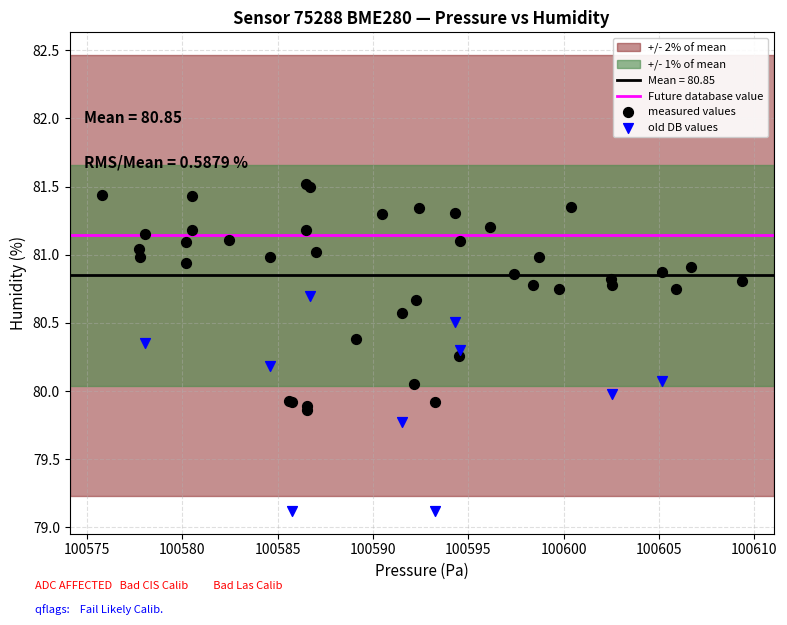

Which series reaches the maximum Y coordinate?

measured values